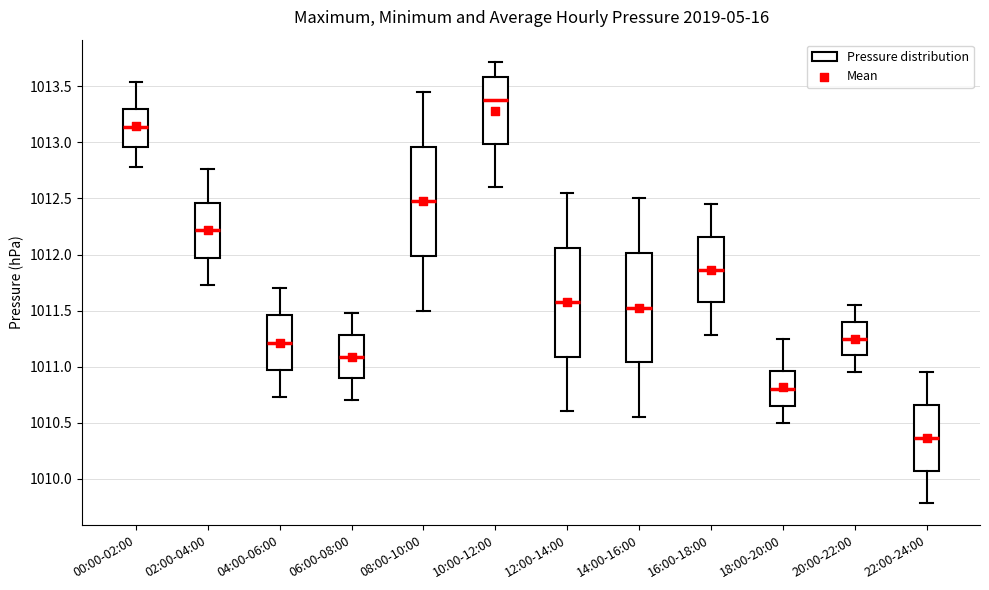

Reading left to right, read every box against the y-axis: the position of its median line, the range the box covers, and the ends of its whiskers. The values are not printed on the chart, so give them approximately, as read against the axis.

00:00-02:00: median 1013.15, box 1012.95 to 1013.30, whiskers 1012.80 to 1013.55
02:00-04:00: median 1012.20, box 1011.95 to 1012.45, whiskers 1011.75 to 1012.75
04:00-06:00: median 1011.20, box 1010.95 to 1011.45, whiskers 1010.75 to 1011.70
06:00-08:00: median 1011.10, box 1010.90 to 1011.30, whiskers 1010.70 to 1011.50
08:00-10:00: median 1012.50, box 1012.00 to 1012.95, whiskers 1011.50 to 1013.45
10:00-12:00: median 1013.40, box 1013.00 to 1013.60, whiskers 1012.60 to 1013.70
12:00-14:00: median 1011.60, box 1011.10 to 1012.05, whiskers 1010.60 to 1012.55
14:00-16:00: median 1011.55, box 1011.05 to 1012.00, whiskers 1010.55 to 1012.50
16:00-18:00: median 1011.85, box 1011.55 to 1012.15, whiskers 1011.30 to 1012.45
18:00-20:00: median 1010.80, box 1010.65 to 1010.95, whiskers 1010.50 to 1011.25
20:00-22:00: median 1011.25, box 1011.10 to 1011.40, whiskers 1010.95 to 1011.55
22:00-24:00: median 1010.35, box 1010.05 to 1010.65, whiskers 1009.80 to 1010.95